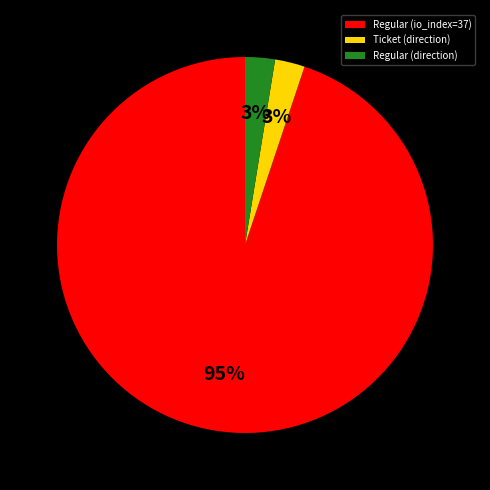

How many slices are in this pie chart?

3